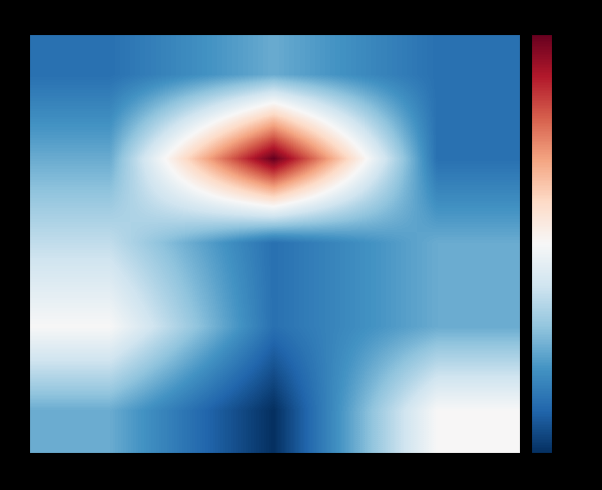

Reading left to right, list all the values displayed in this chart.

A: Product1=1	Product2=2	Product3=1
Z: Product1=2	Product2=8	Product3=1
E: Product1=3	Product2=1	Product3=2
R: Product1=4	Product2=1	Product3=2
T: Product1=2	Product2=0	Product3=4